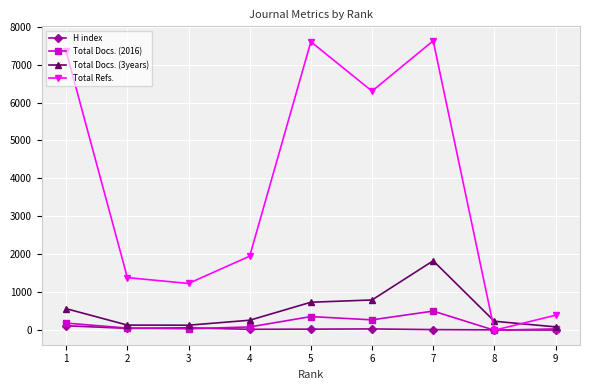

True or false: Total Refs. has more than 1 interior local peaks.

True